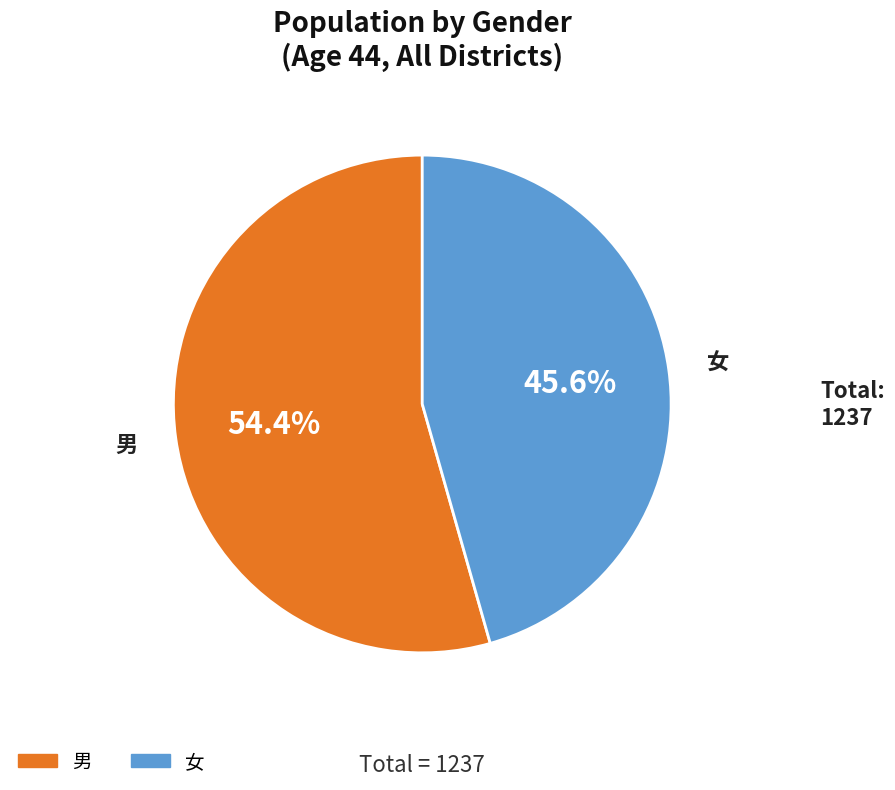

Is there any slice that represents more than half of the pie?

Yes